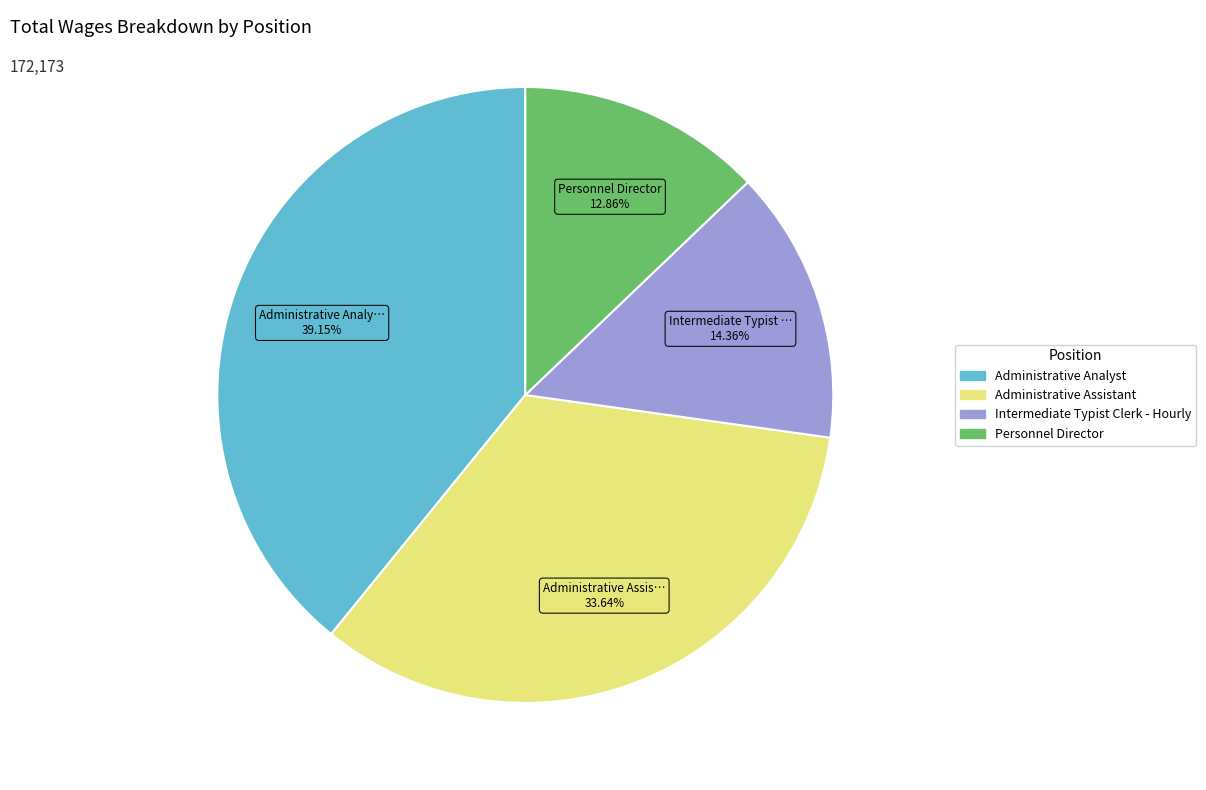

Is it true that Intermediate Typist Clerk - Hourly is 14% of the pie?

True